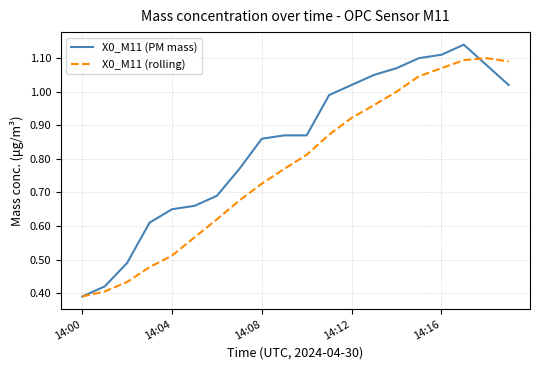

List the series in order of their overall mean, highest first.

X0_M11 (PM mass), X0_M11 (rolling)